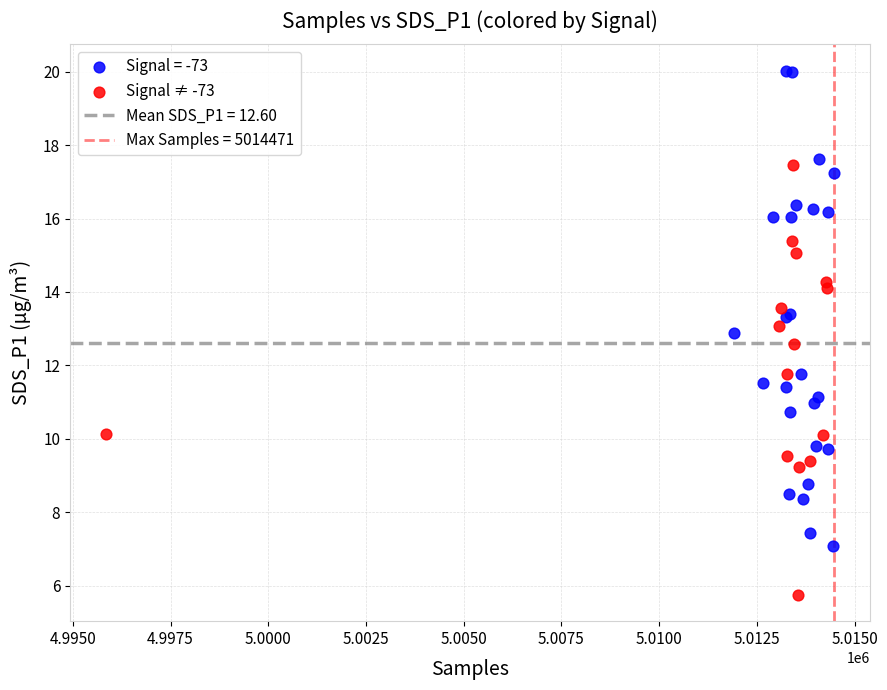

Which series reaches the minimum Y coordinate?

Signal ≠ -73